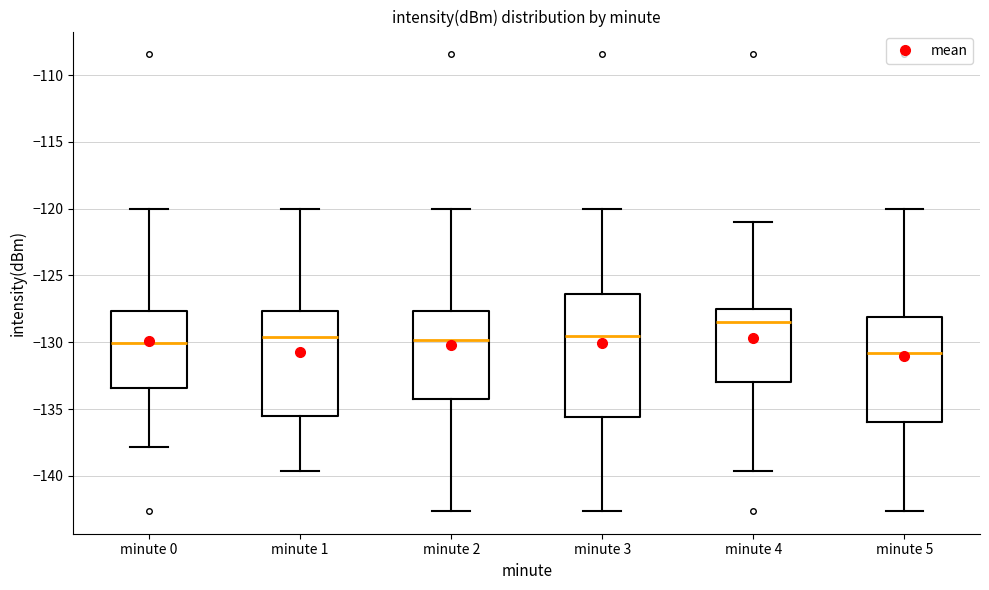

Reading left to right, read every box against the y-axis: the position of its median line, the range the box covers, and the ends of its whiskers. The values are not printed on the chart, so give them approximately, as read against the axis.

minute 0: median -130.0, box -133.5 to -127.5, whiskers -138.0 to -120.0
minute 1: median -129.5, box -135.5 to -127.5, whiskers -139.5 to -120.0
minute 2: median -130.0, box -134.0 to -127.5, whiskers -142.5 to -120.0
minute 3: median -129.5, box -135.5 to -126.5, whiskers -142.5 to -120.0
minute 4: median -128.5, box -133.0 to -127.5, whiskers -139.5 to -121.0
minute 5: median -131.0, box -136.0 to -128.0, whiskers -142.5 to -120.0